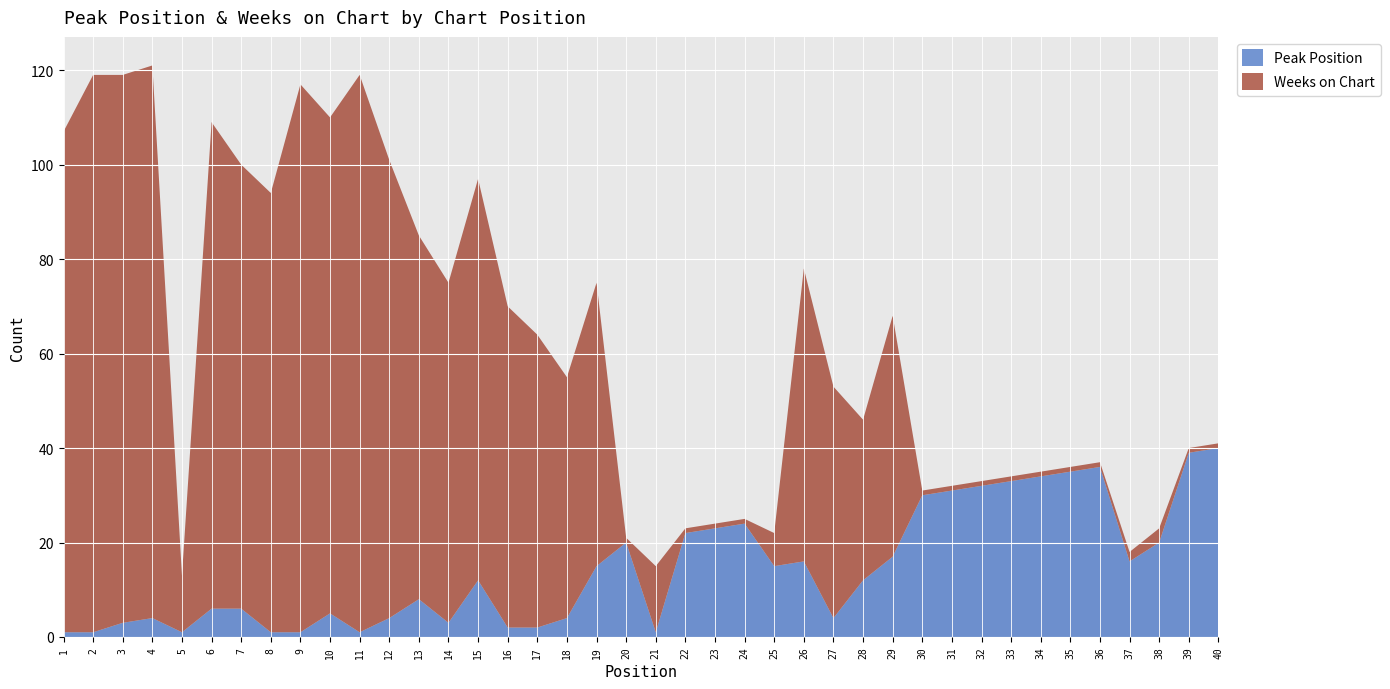

Reading right to left, transcribe all the data shown in this chart.

Peak Position: 40	39	20	16	36	35	34	33	32	31	30	17	12	4	16	15	24	23	22	1	20	15	4	2	2	12	3	8	4	1	5	1	1	6	6	1	4	3	1	1
Weeks on Chart: 1	1	3	2	1	1	1	1	1	1	1	51	34	49	62	7	1	1	1	14	1	60	51	62	68	85	72	77	97	118	105	116	93	94	103	12	117	116	118	106